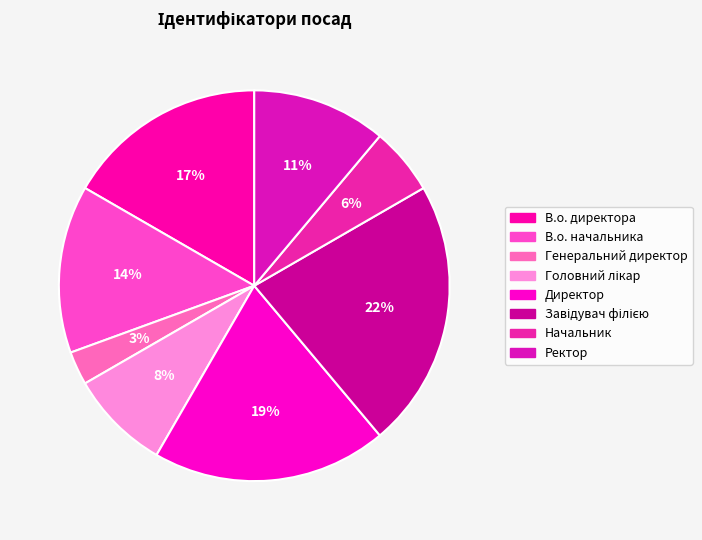

To the nearest percent, what portion does В.о. начальника represent?

14%